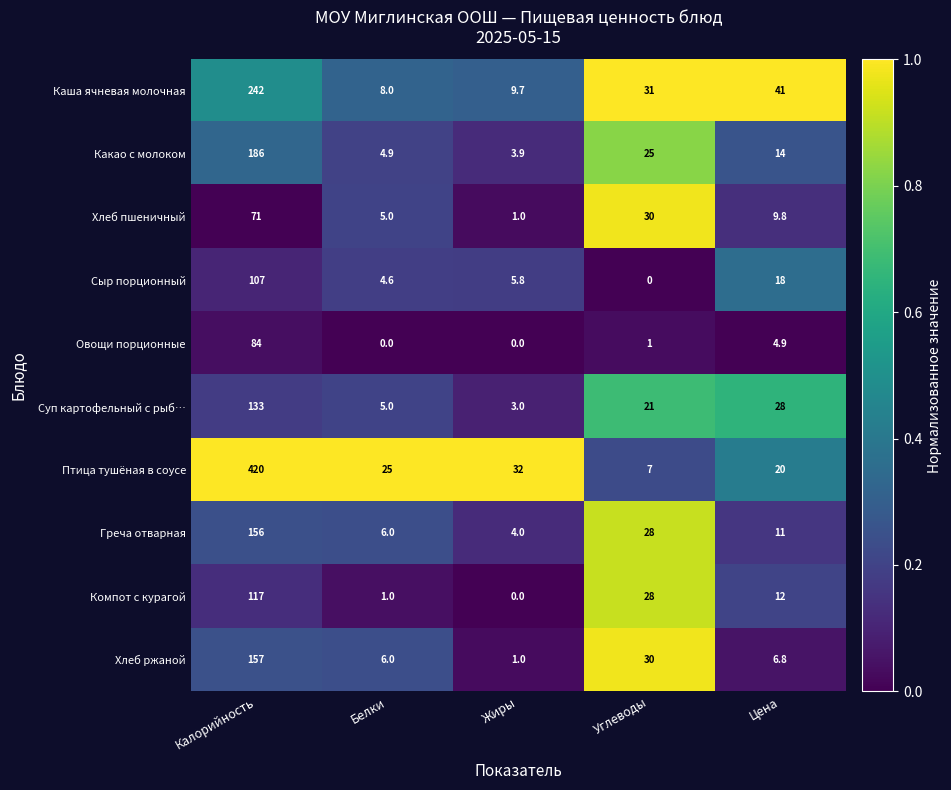

What is the difference between the highest and lowest values at Углеводы?

31.0